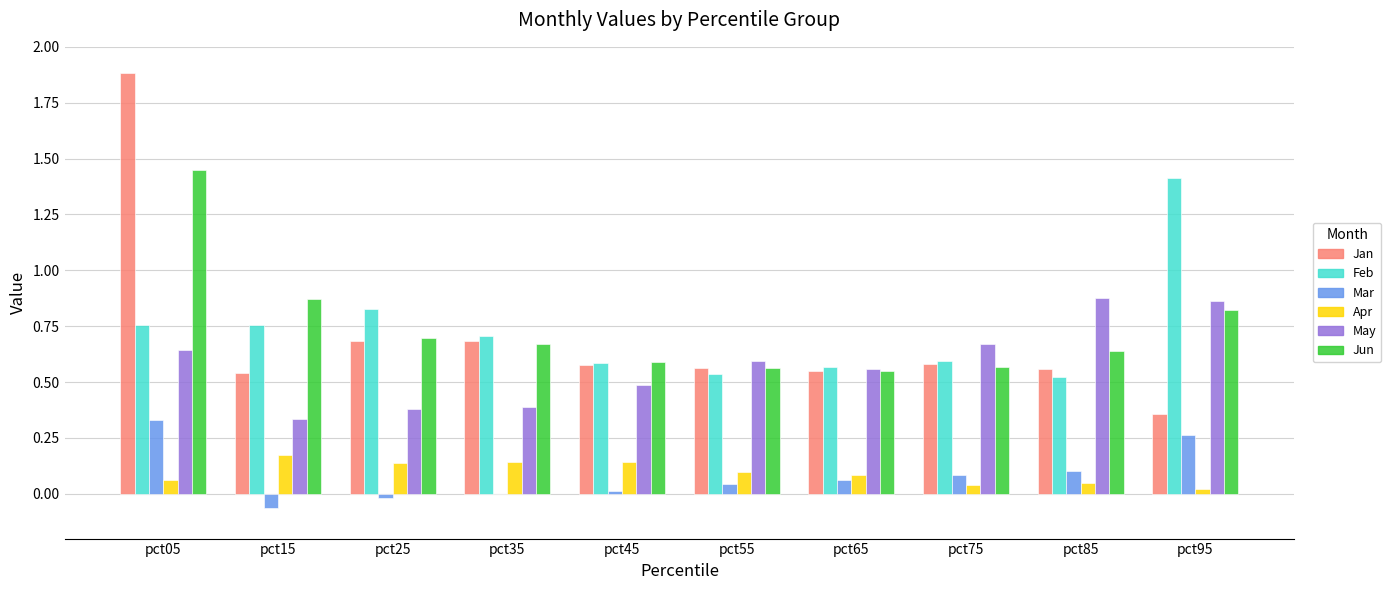

What are all the series names shown in the legend?

Jan, Feb, Mar, Apr, May, Jun